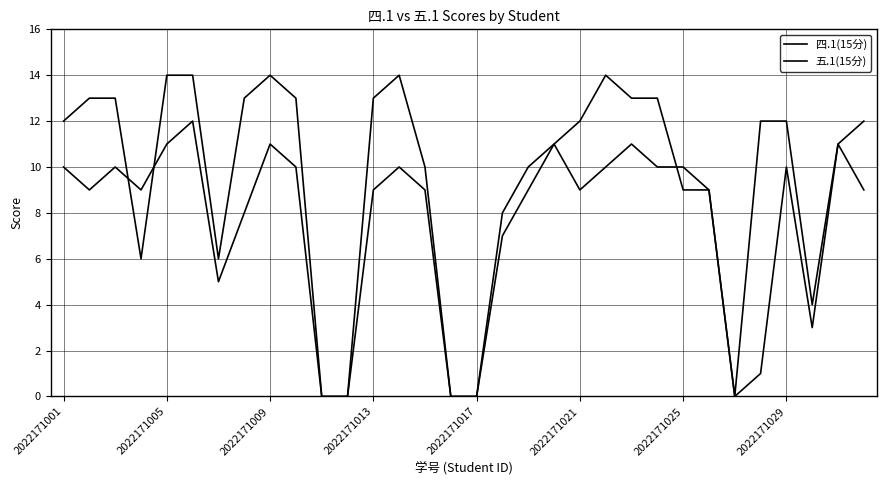

Between which two adjacent categories do 四.1(15分) and 五.1(15分) first intersect?

2022171009 and 2022171013